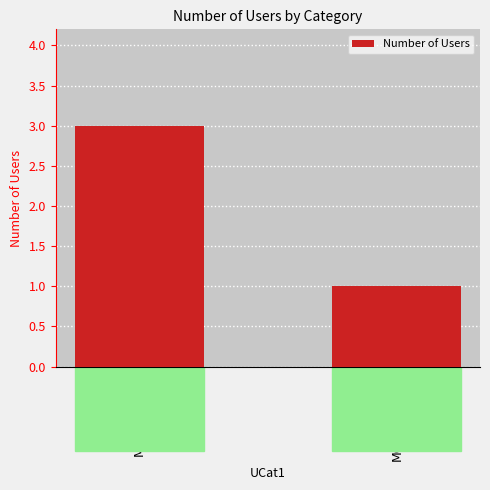

What is the value of the 2nd bar from the left?

1